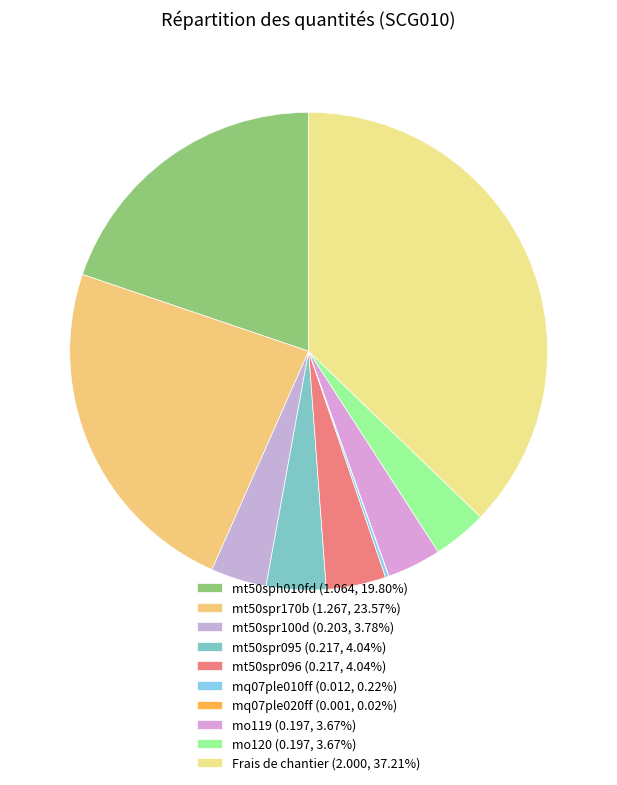

Which slice is the smallest?

mq07ple020ff